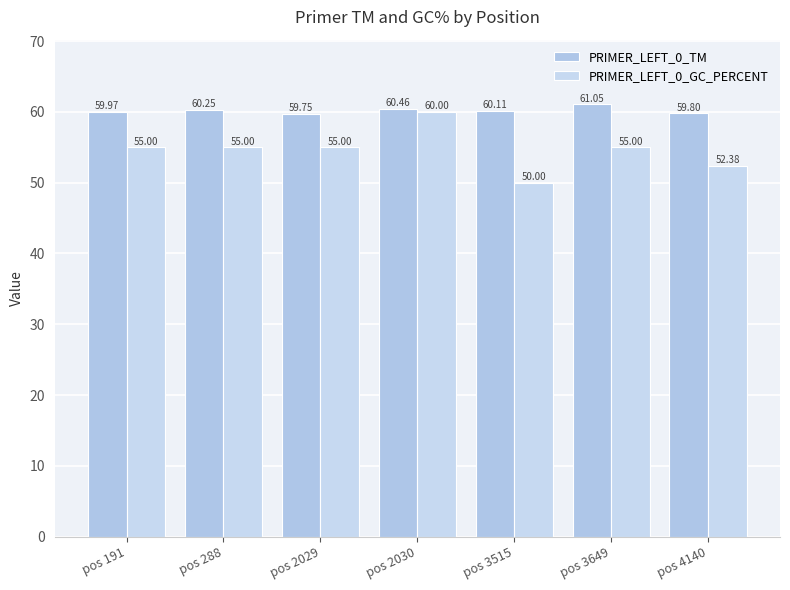

Is it true that PRIMER_LEFT_0_GC_PERCENT equals 60.0 at pos 2030?

True